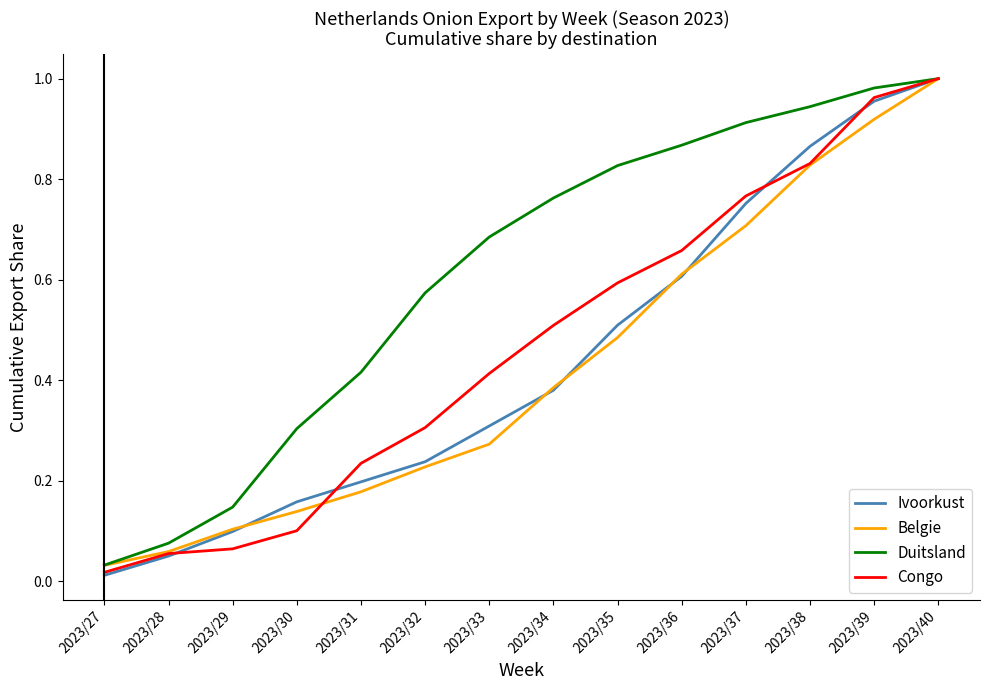

Rank the categories by Duitsland value from lowest to highest.

2023/27, 2023/28, 2023/29, 2023/30, 2023/31, 2023/32, 2023/33, 2023/34, 2023/35, 2023/36, 2023/37, 2023/38, 2023/39, 2023/40